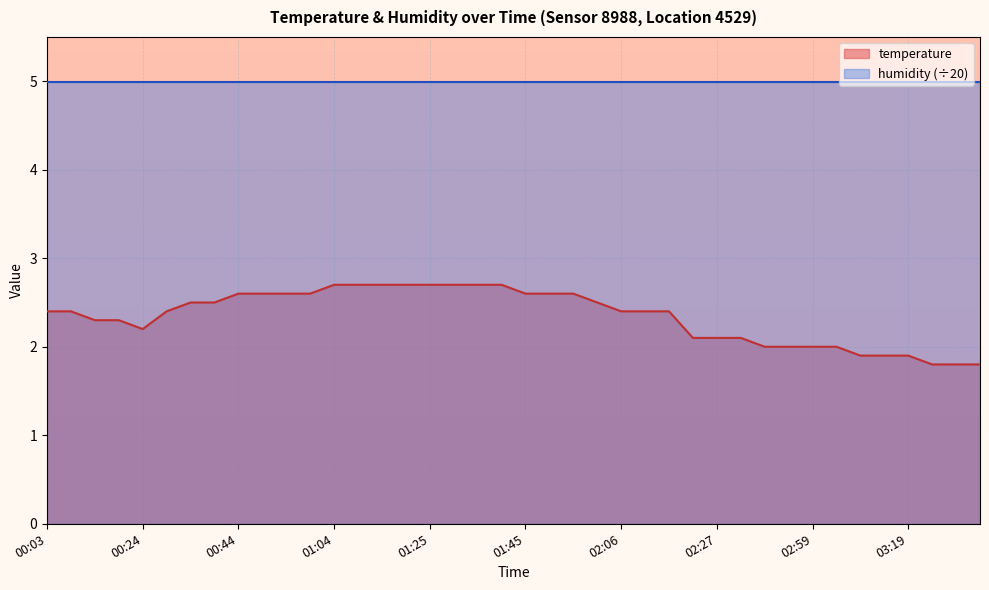

Reading left to right, extract all data points from this chart.

00:03=2.4	00:08=2.4	00:13=2.3	00:19=2.3	00:24=2.2	00:29=2.4	00:34=2.5	00:39=2.5	00:44=2.6	00:49=2.6	00:54=2.6	00:59=2.6	01:04=2.7	01:09=2.7	01:14=2.7	01:20=2.7	01:25=2.7	01:30=2.7	01:35=2.7	01:40=2.7	01:45=2.6	01:50=2.6	01:55=2.6	02:00=2.5	02:06=2.4	02:11=2.4	02:16=2.4	02:21=2.1	02:27=2.1	02:43=2.1	02:48=2.0	02:54=2.0	02:59=2.0	03:04=2.0	03:09=1.9	03:14=1.9	03:19=1.9	03:24=1.8	03:30=1.8	03:35=1.8